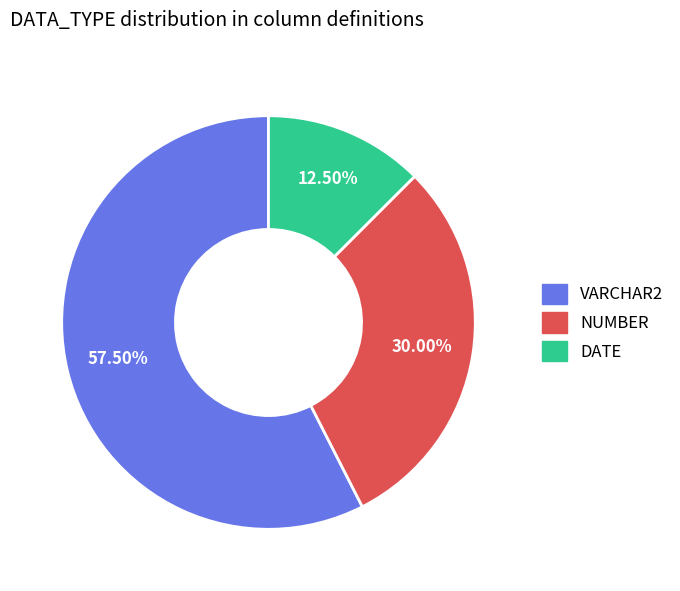

Is VARCHAR2 the majority of the pie?

Yes